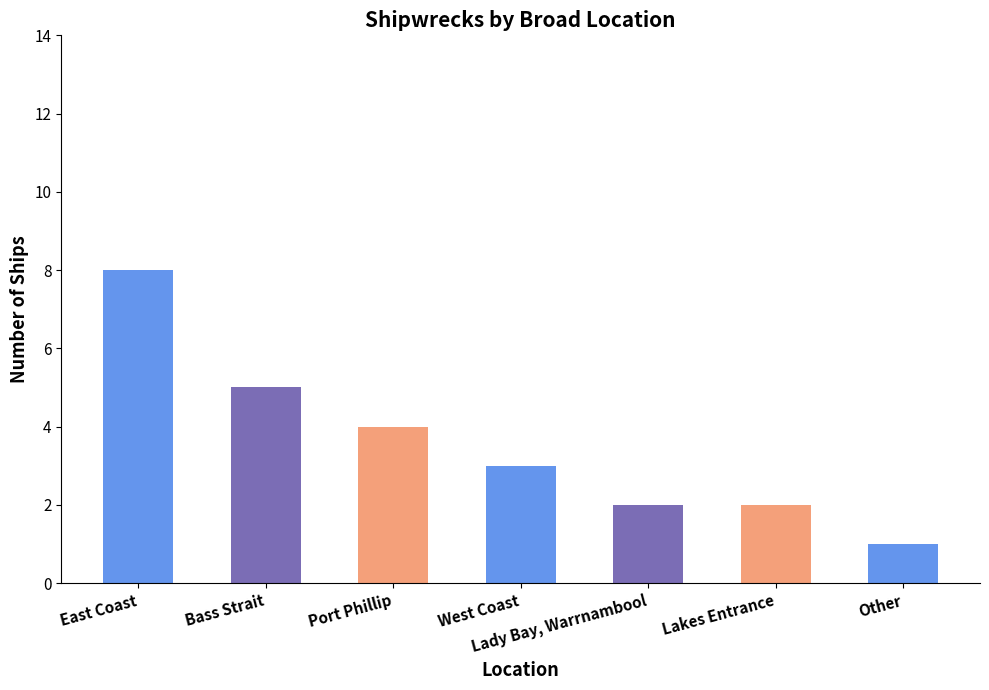

The value at Bass Strait is 5. True or false?

True